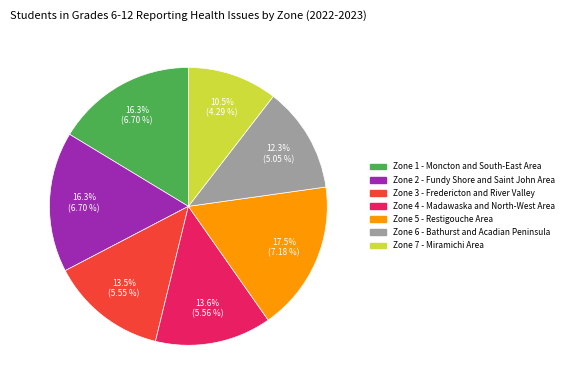

Count the number of slices in the pie.

7